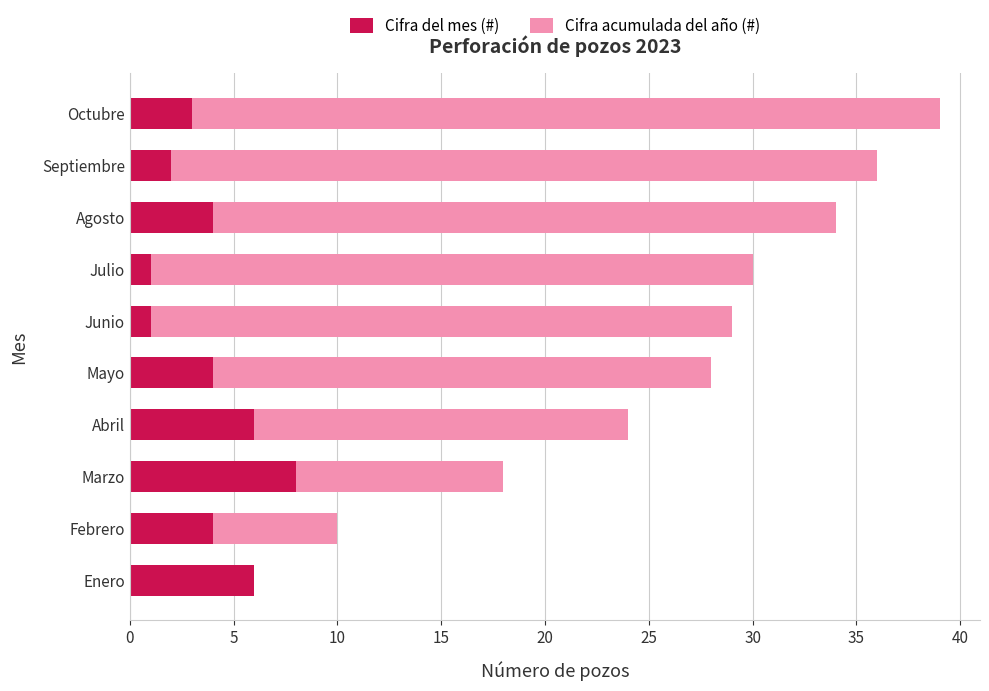

The value of Cifra del mes (#) at Febrero is 1. True or false?

False